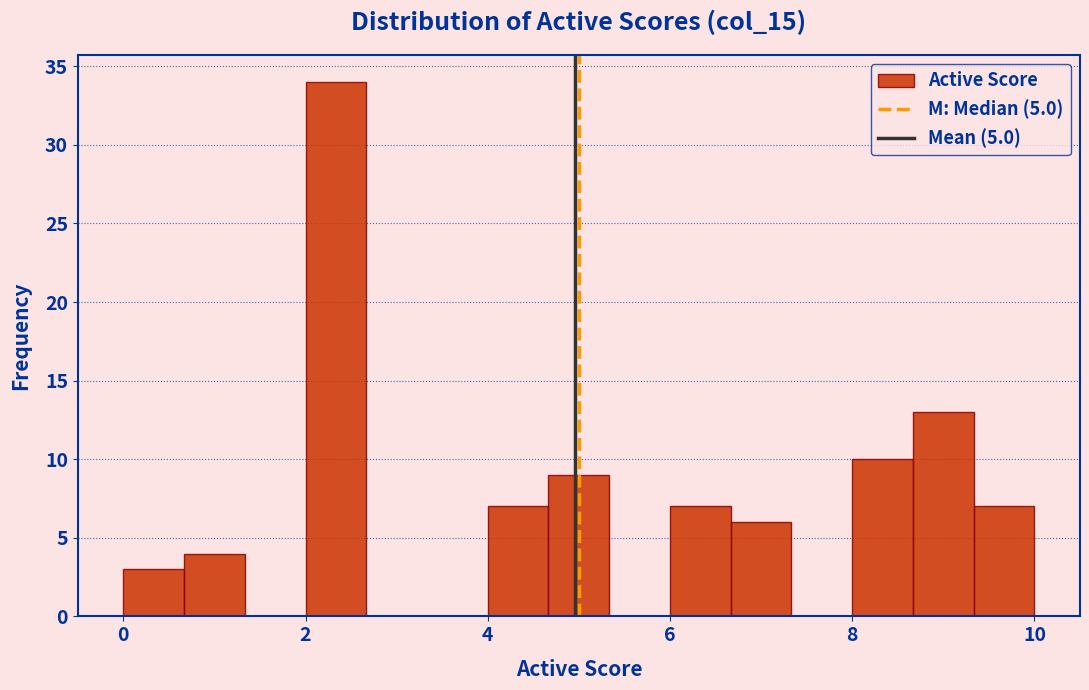

Around what value on the x-axis is the tallest bar? Give the approximate position of its centre, as read against the axis.

2.4